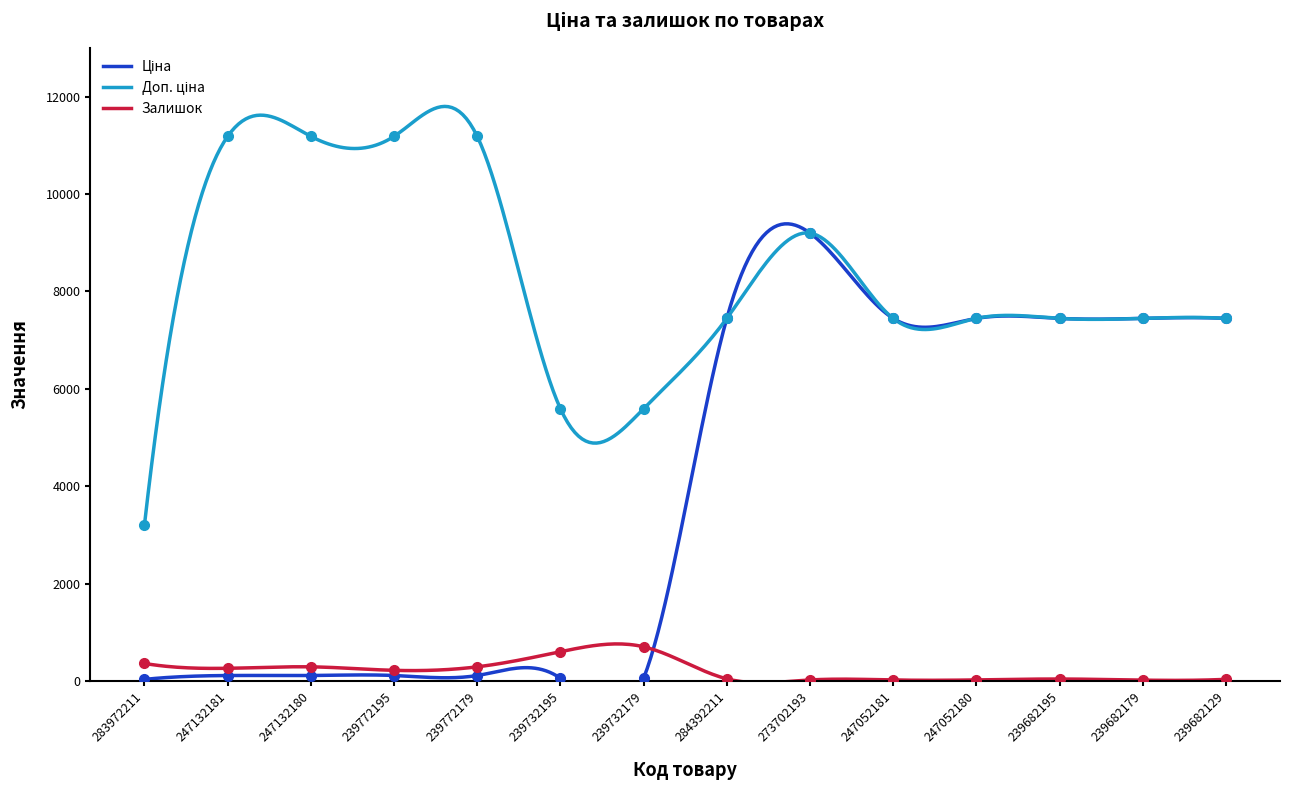

Between 283972211 and 247052180, which is larger?

247052180